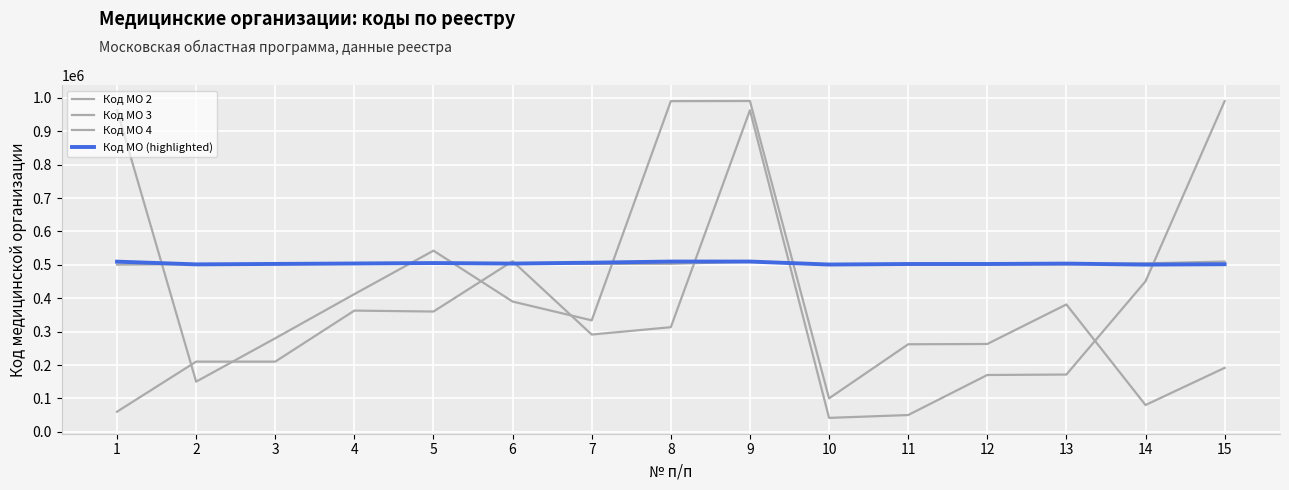

Is it true that Код МО 4 equals 488580 at 8?

False